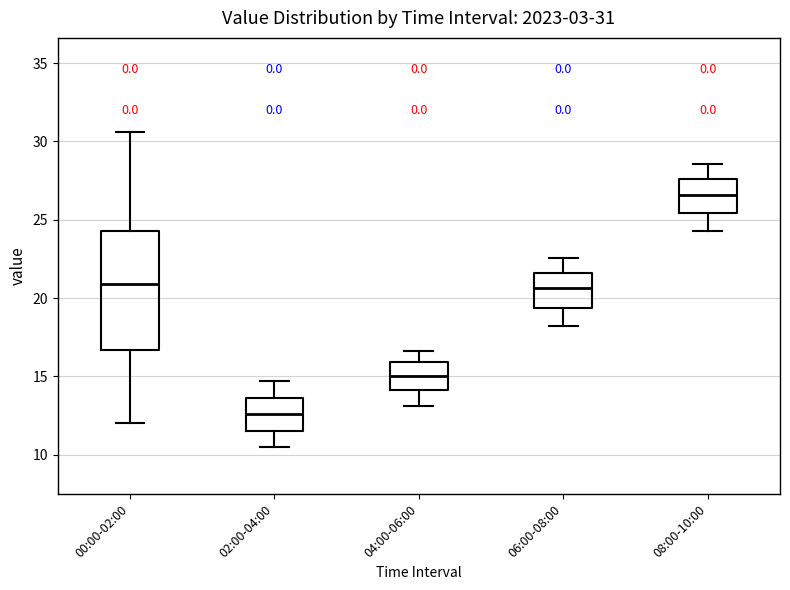

Which box's median line is the lowest?

02:00-04:00